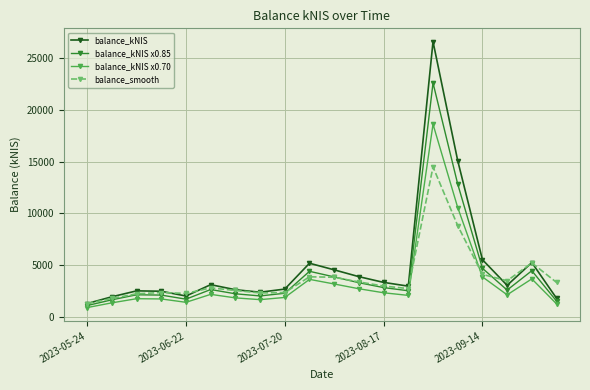

How many data points does each series have?

20